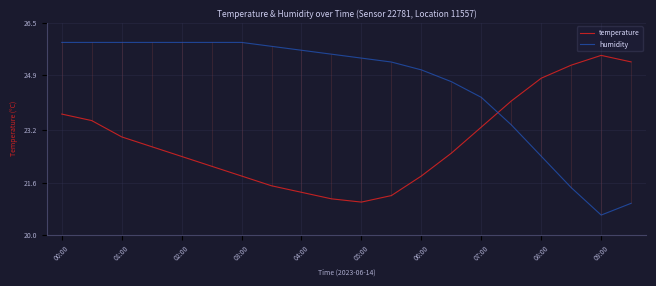

At which category is the sum across all series the highest?

00:00